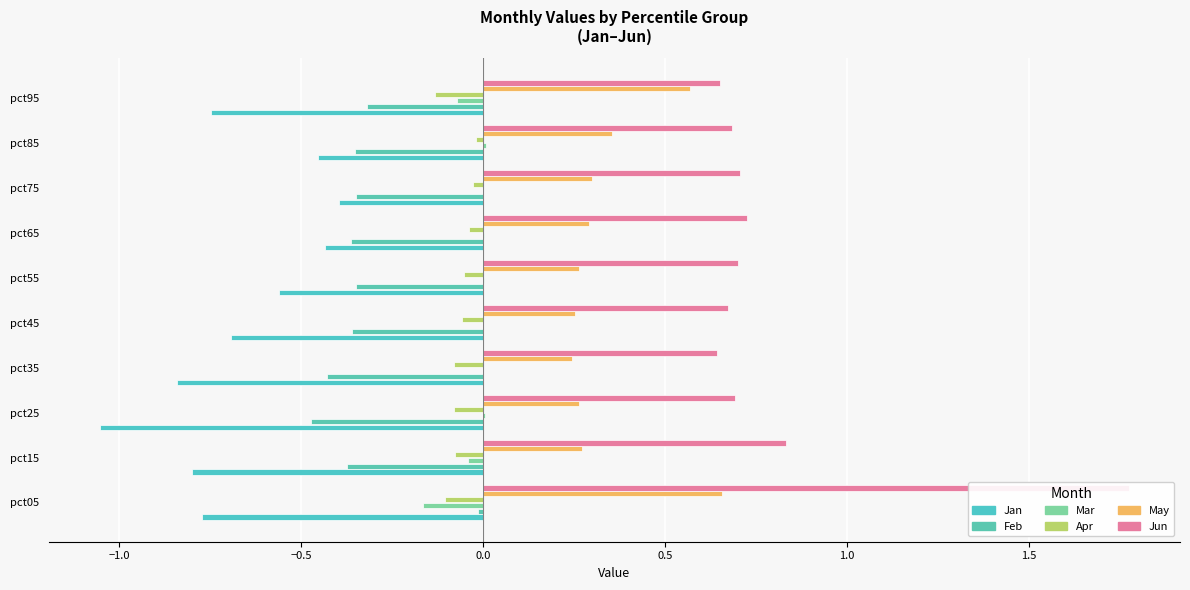

What is the average value of the Apr series?

-0.1